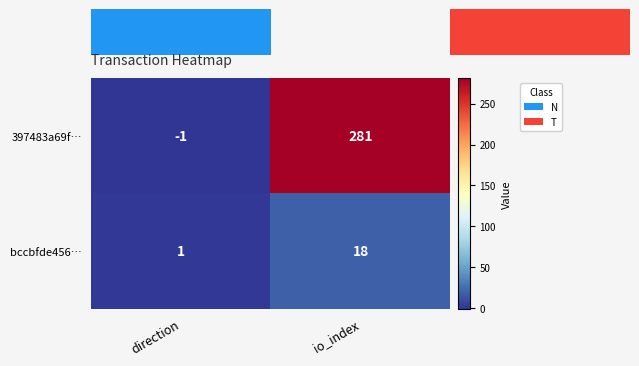

The value of 397483a69f… at io_index is 281. True or false?

True